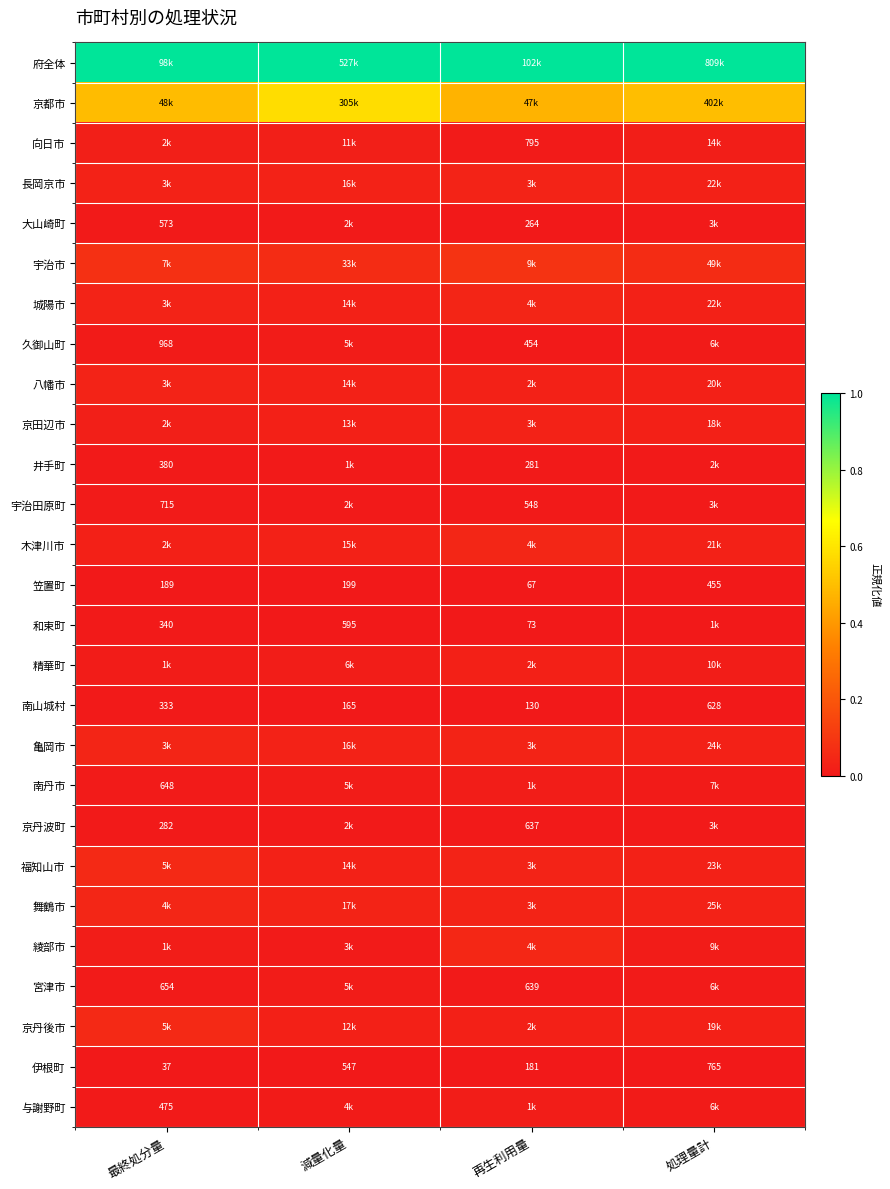

Where is 南山城村 nearest to the value 379?

最終処分量